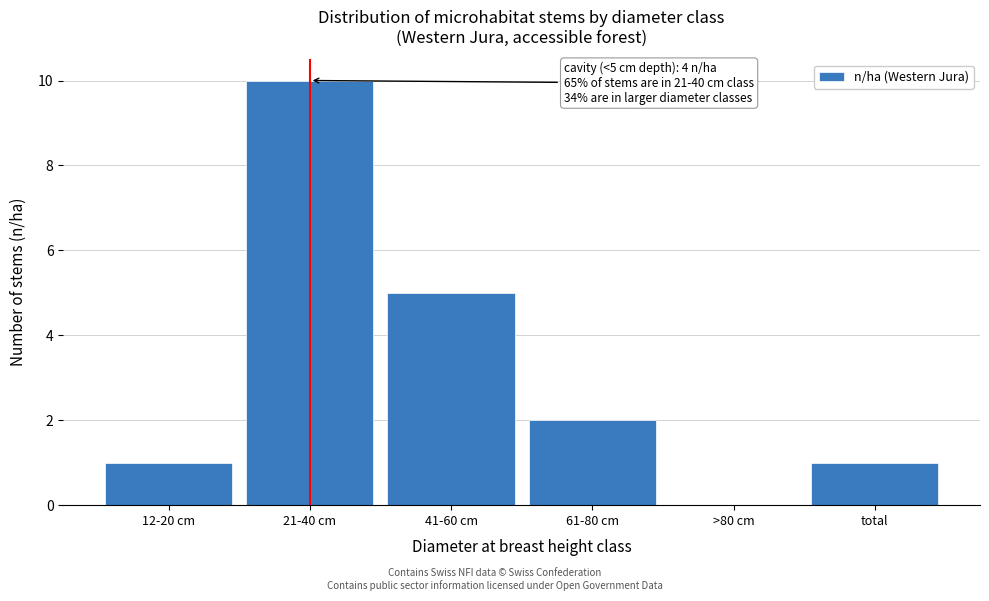

Reading right to left, list all the values displayed in this chart.

total=1	>80 cm=0	61-80 cm=2	41-60 cm=5	21-40 cm=10	12-20 cm=1